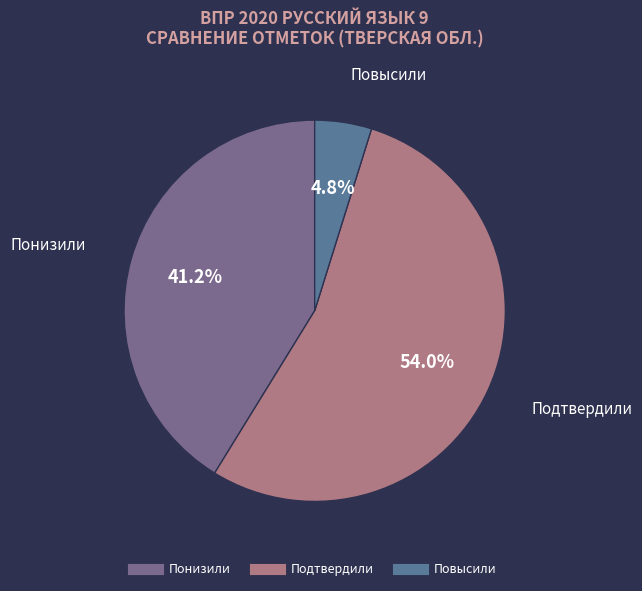

Combined, do Понизили and Повысили account for over 50%?

No